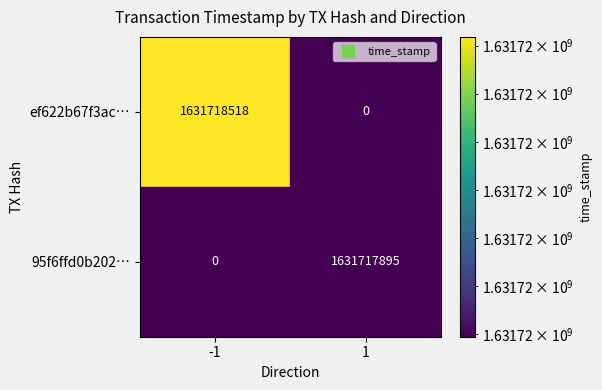

At how many categories does at least one series exceed 924110576?

2